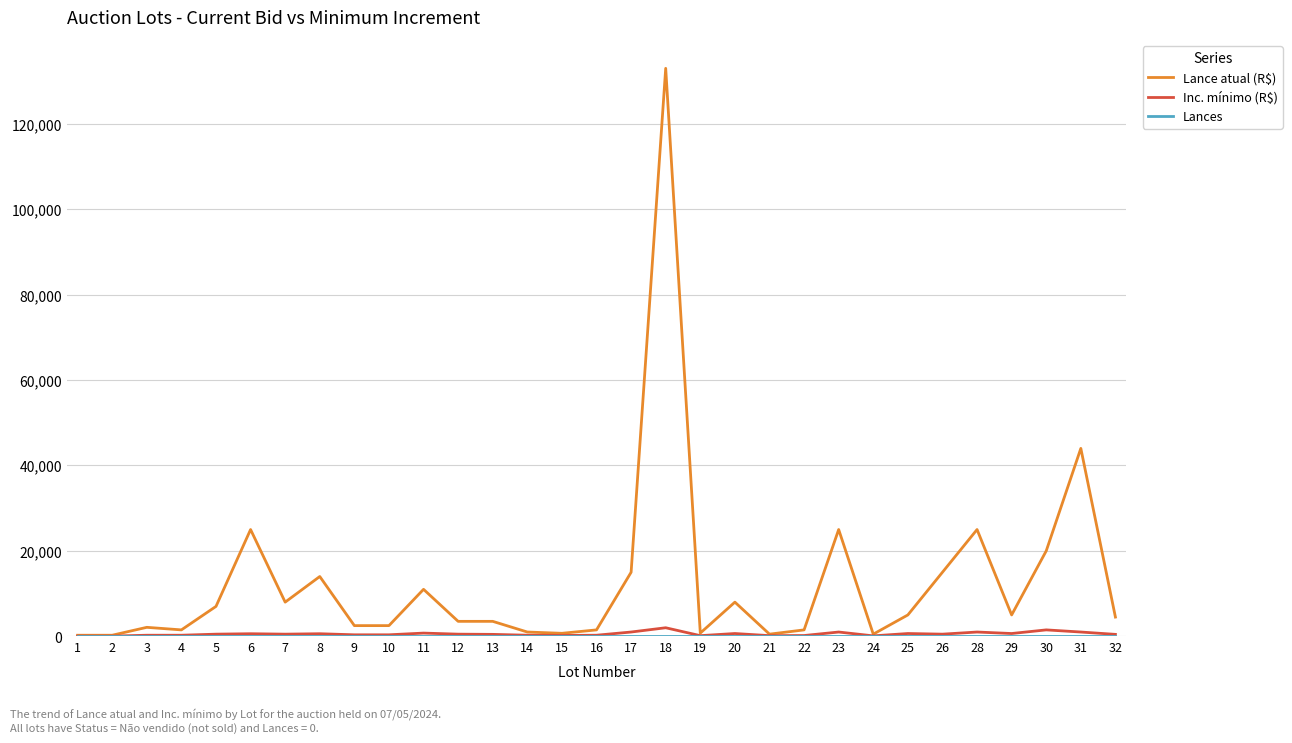

What is the greatest value displayed?

133000